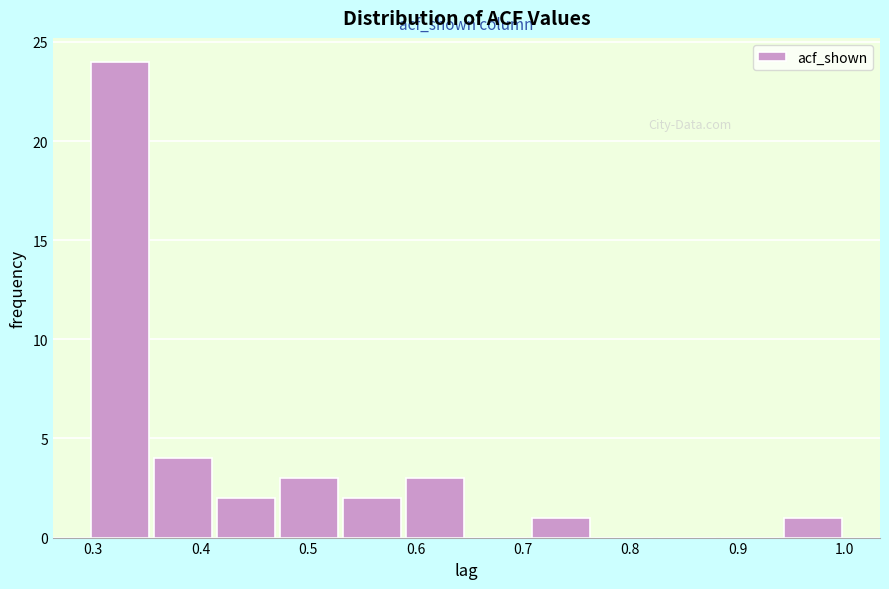

Reading left to right, list every bar in this chart as the range it spans on the x-axis followed by its height. Neither the bar edges nor the heights are printed on the chart, so give them approximately, as read against the axes.

0.30 to 0.35: 24
0.35 to 0.41: 4
0.41 to 0.47: 2
0.47 to 0.53: 3
0.53 to 0.59: 2
0.59 to 0.65: 3
0.65 to 0.71: 0
0.71 to 0.77: 1
0.77 to 0.82: 0
0.82 to 0.88: 0
0.88 to 0.94: 0
0.94 to 1.00: 1